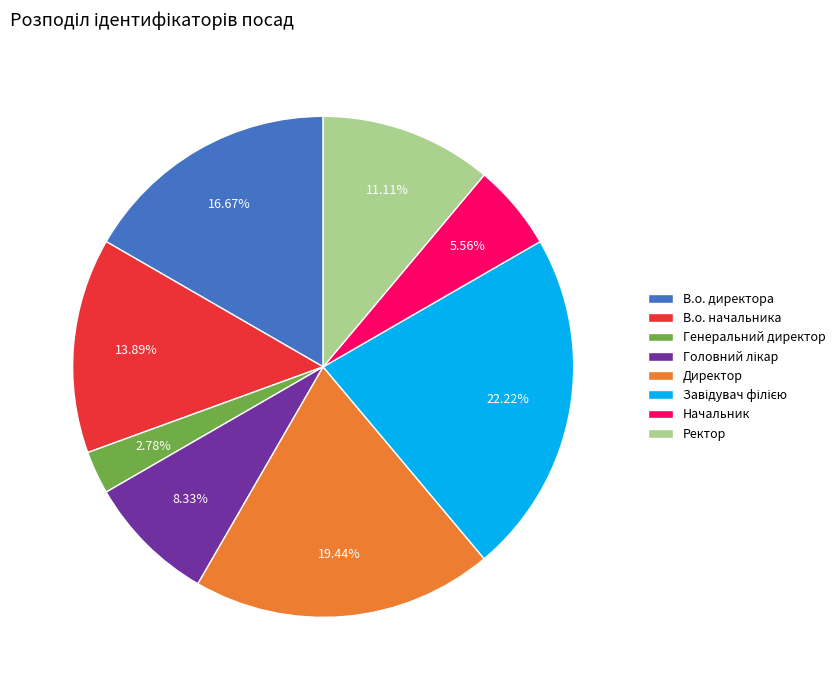

Is there a majority slice in this chart?

No